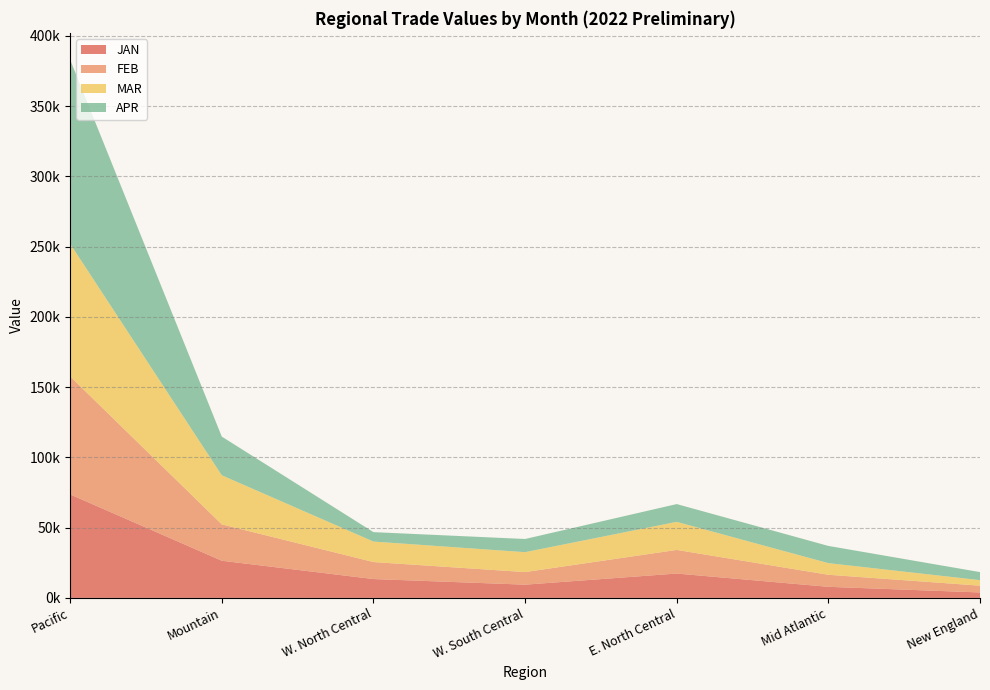

Reading right to left, transcribe all the data shown in this chart.

JAN: New England=3870.6	Mid Atlantic=7875.4	E. North Central=17326.7	W. South Central=9407.8	W. North Central=13410.6	Mountain=26431.1	Pacific=73632.4
FEB: New England=4825.0	Mid Atlantic=8573.3	E. North Central=16804.3	W. South Central=8961.6	W. North Central=12092.5	Mountain=25873.5	Pacific=83984.0
MAR: New England=3938.3	Mid Atlantic=8287.1	E. North Central=19985.9	W. South Central=14167.2	W. North Central=14594.9	Mountain=34953.1	Pacific=94358.5
APR: New England=5718.4	Mid Atlantic=12243.1	E. North Central=12638.7	W. South Central=9372.5	W. North Central=6695.2	Mountain=27511.2	Pacific=130939.9